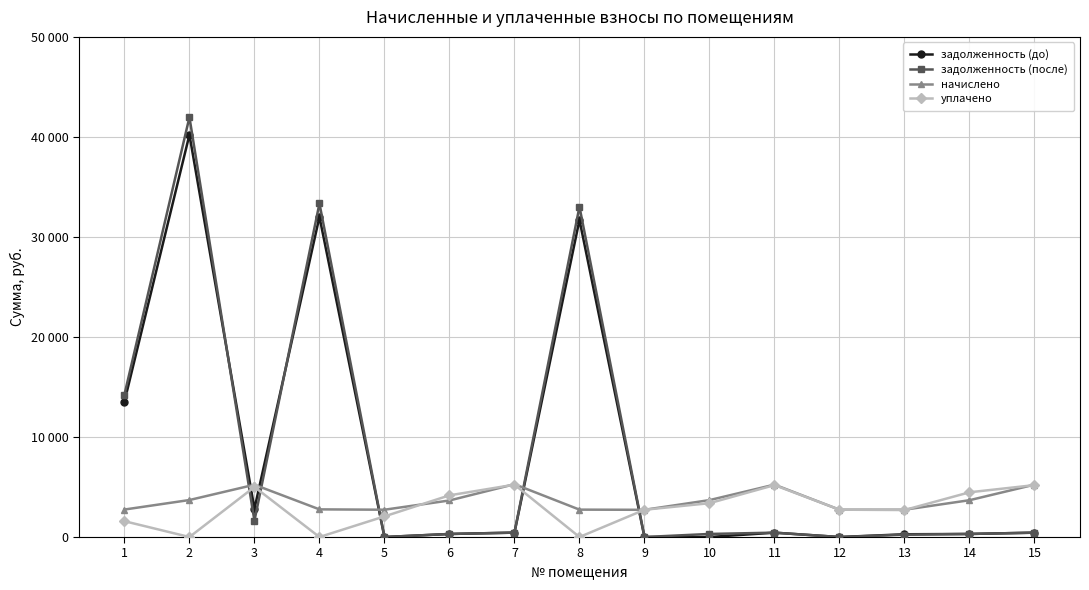

Does the chart display data point markers on the line(s)?

Yes